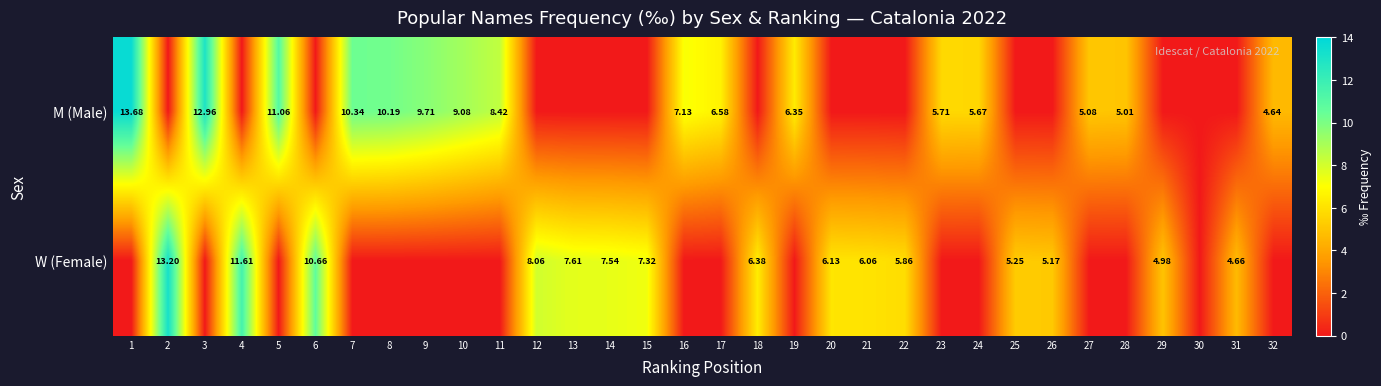

Is the value of W (Female) at 18 greater than the value of M (Male) at 11?

No